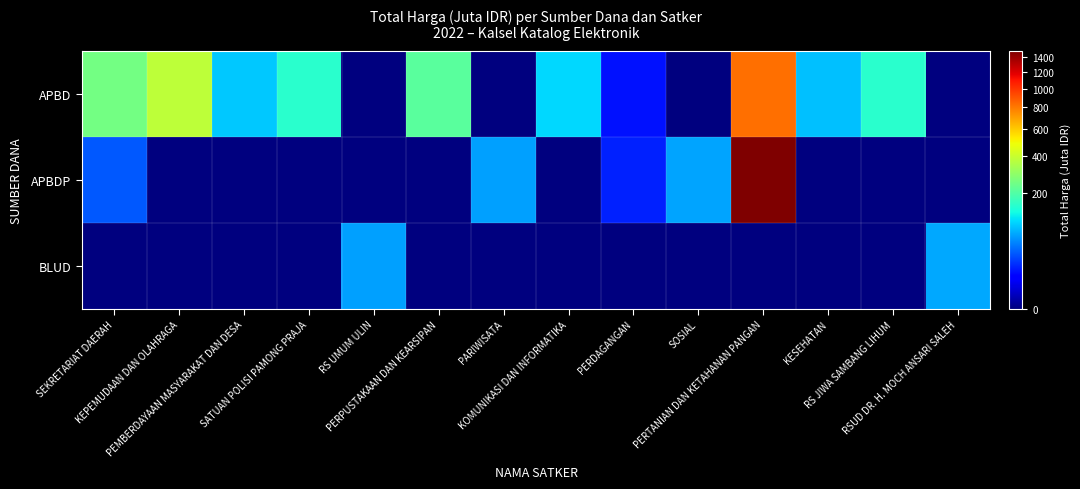

What is the difference between the highest and lowest values at KOMUNIKASI DAN INFORMATIKA?

100.0